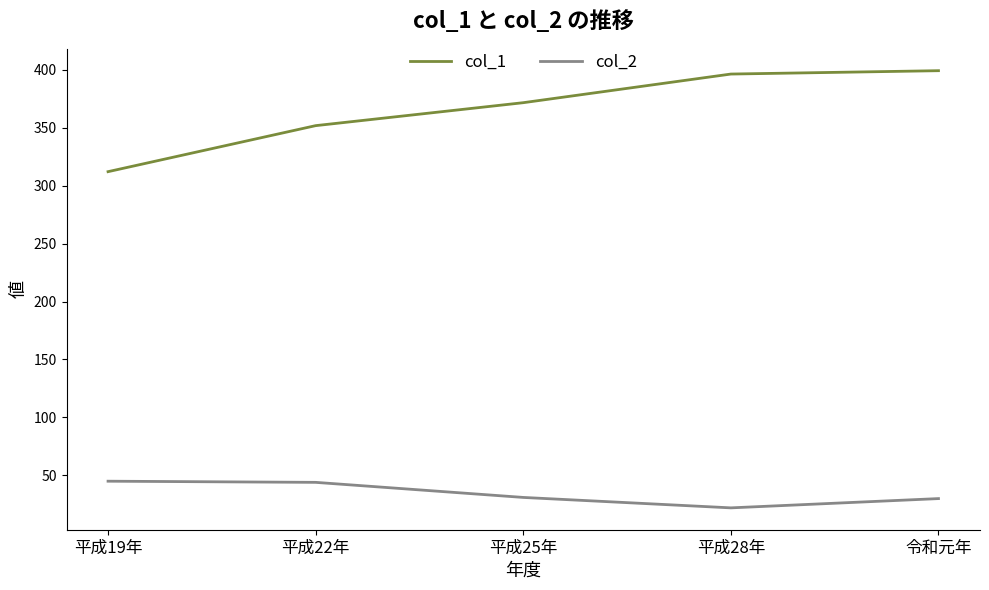

True or false: col_2 and col_1 cross at least once.

False